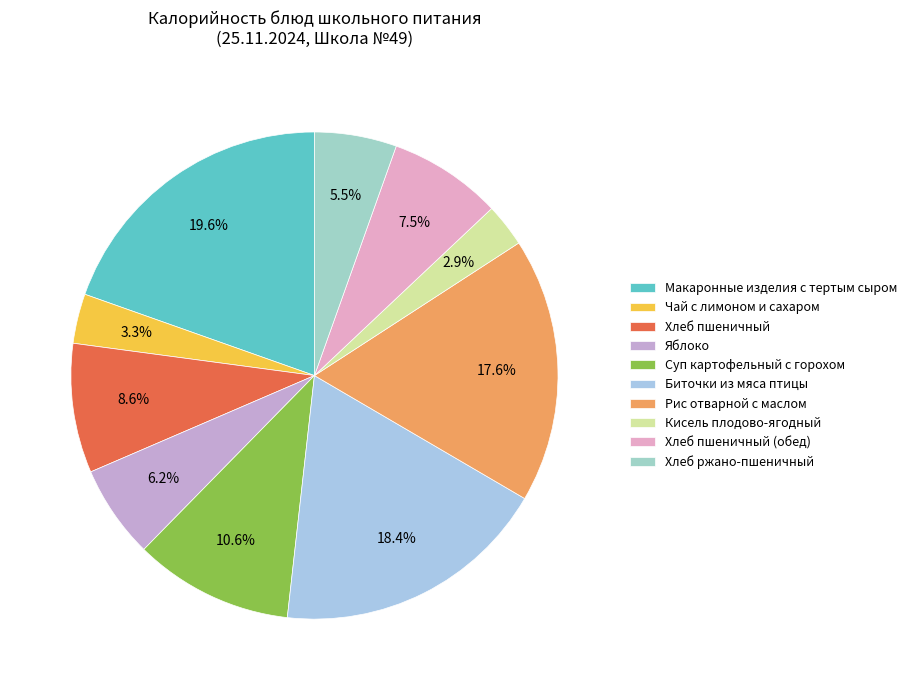

To the nearest percent, what is the difference between the largest and smallest slice percentages?

17%